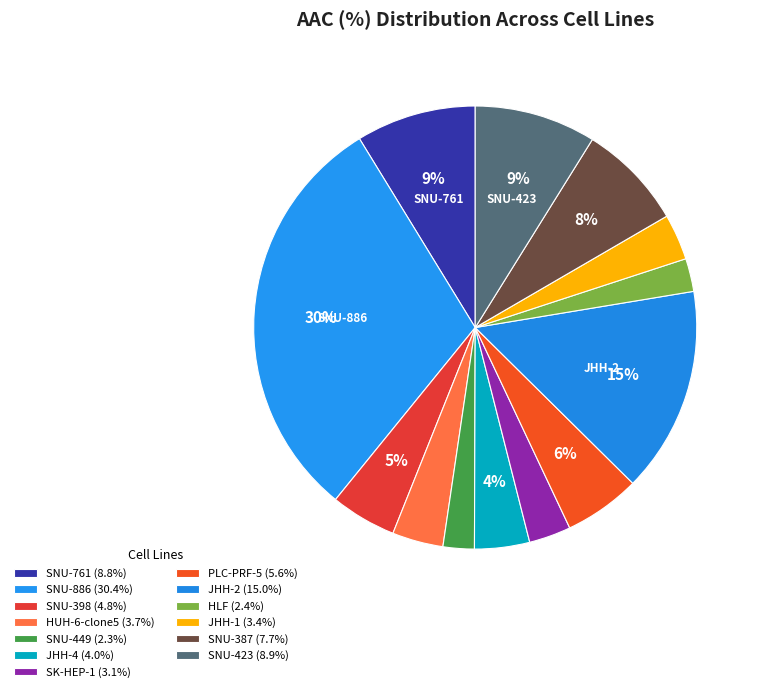

How many segments does this pie chart have?

13